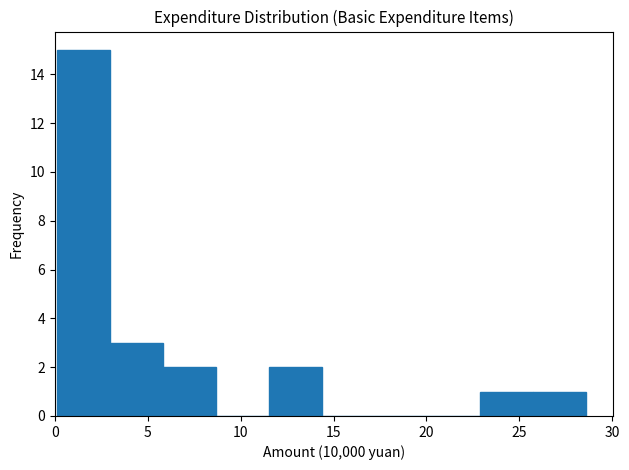

Over which range of the x-axis is the bar tallest?

0.0 to 3.0